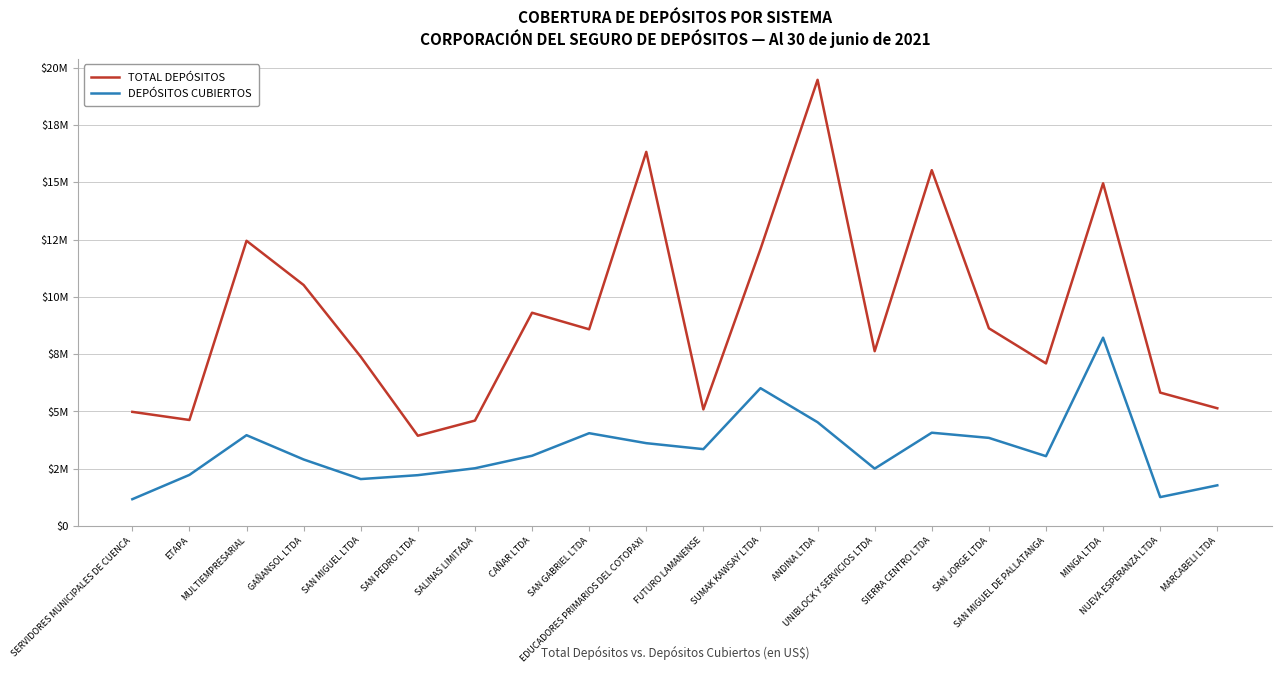

The DEPÓSITOS CUBIERTOS series shows 2287798.1 at SIERRA CENTRO LTDA. True or false?

False